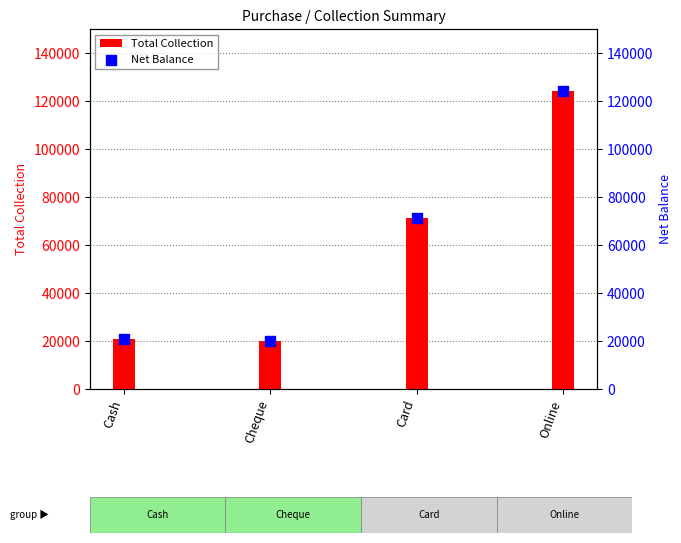

What is the total value across all series at Cash?

42000